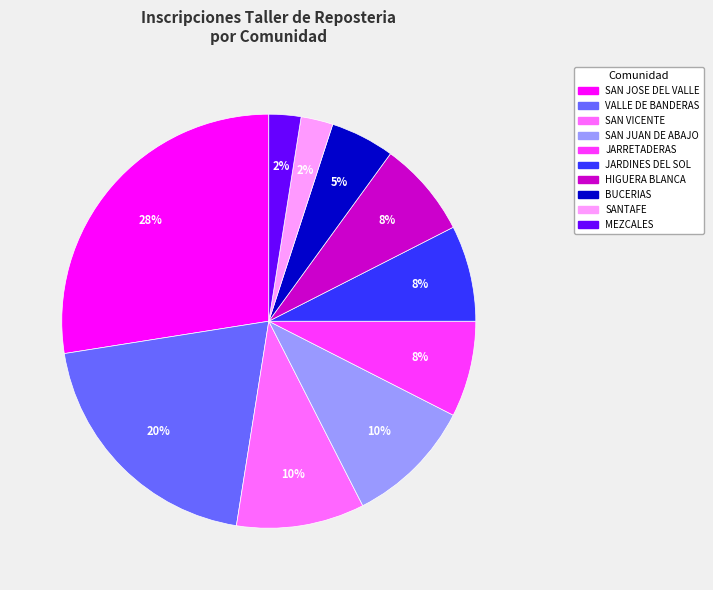

Is it true that MEZCALES is 2% of the pie?

True